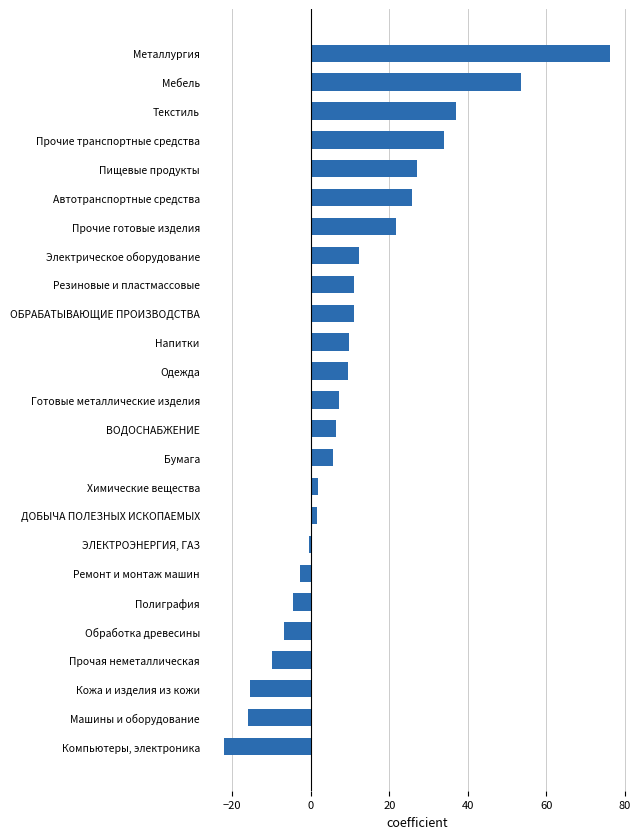

Which has a higher value, Одежда or Автотранспортные средства?

Автотранспортные средства